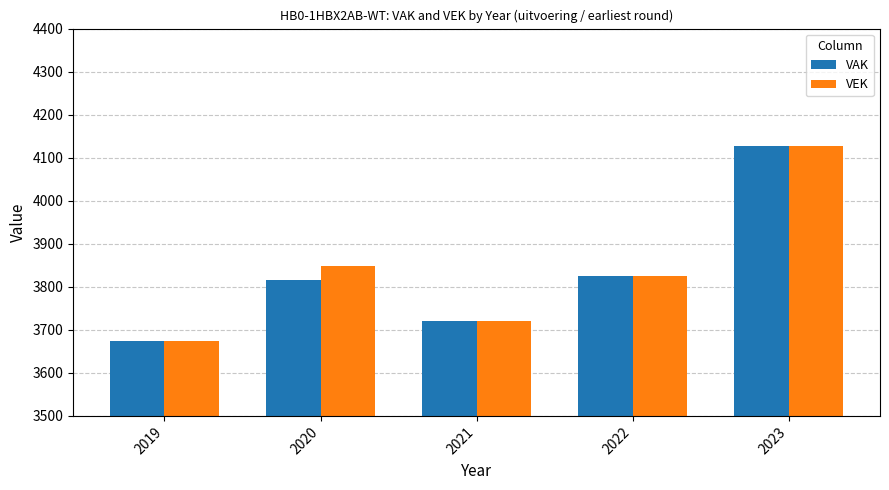

Is it true that VEK equals 4127 at 2023?

True